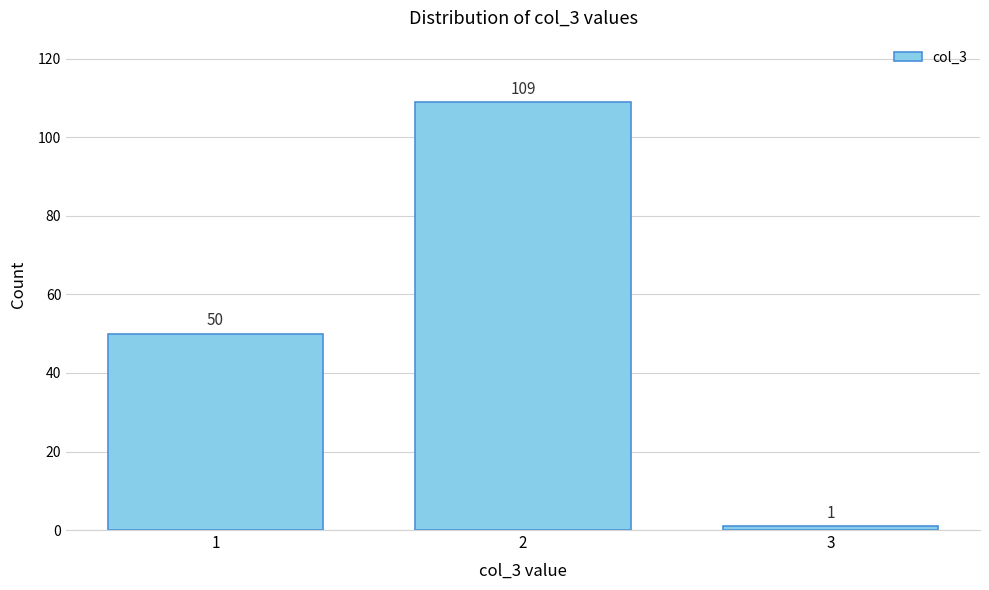

Reading right to left, transcribe all the data shown in this chart.

1	109	50